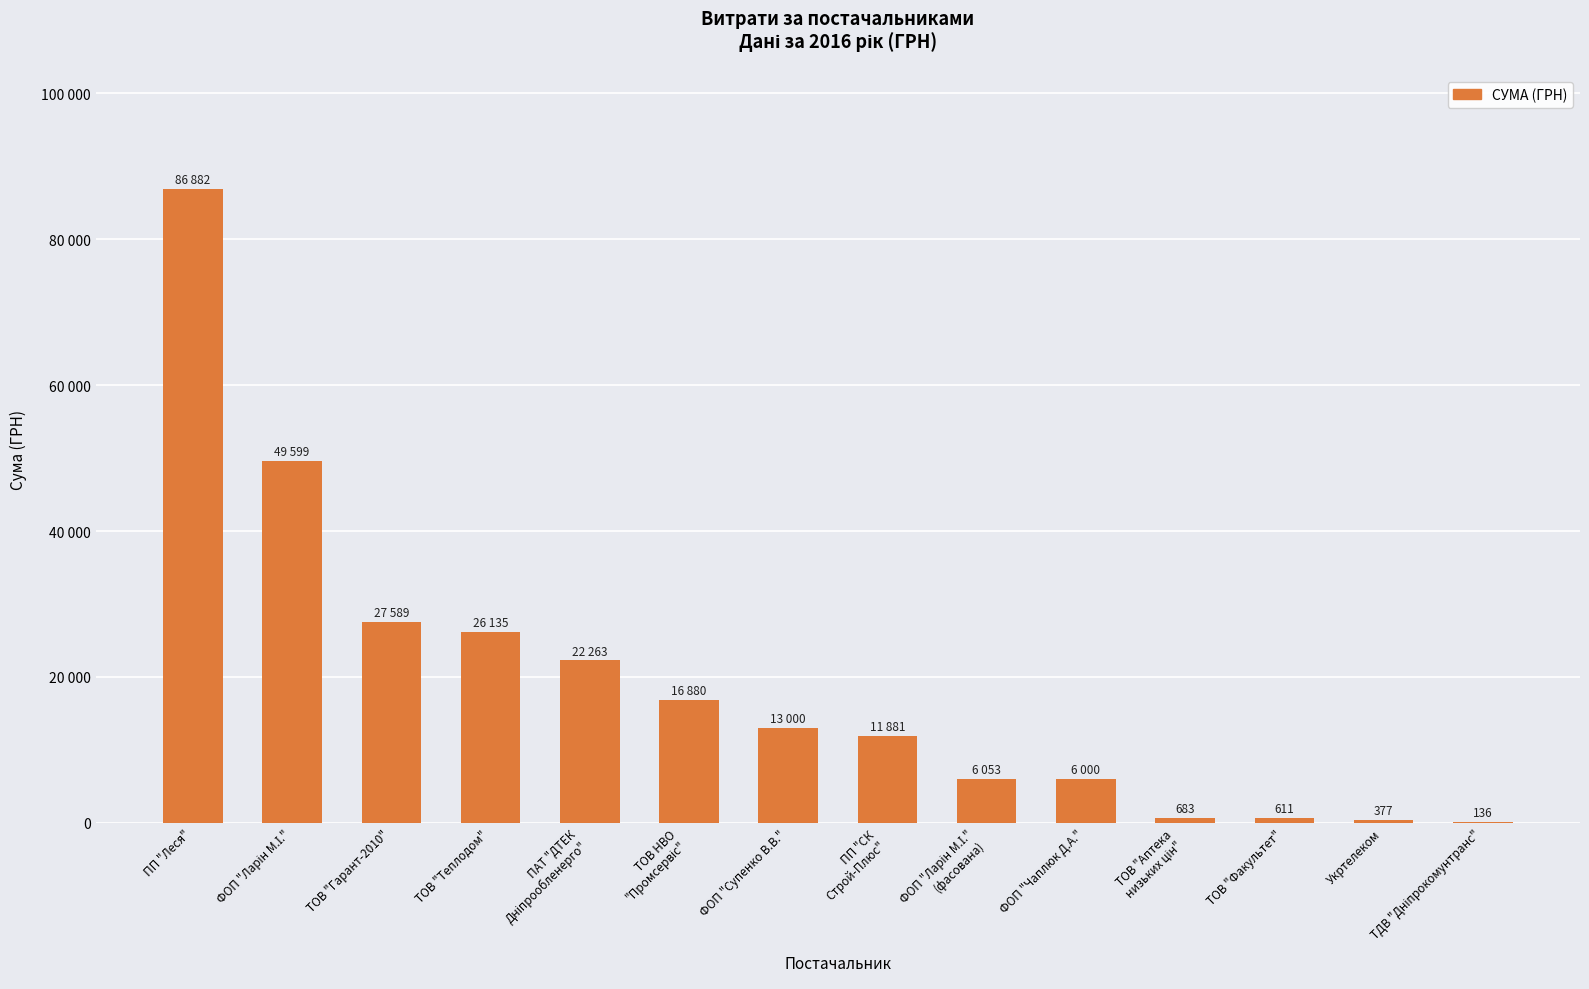

Are the bars horizontal?

No